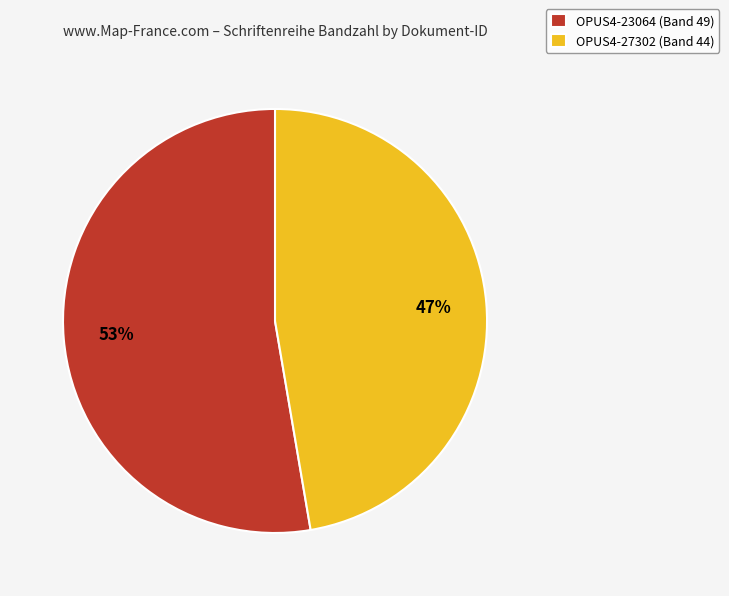

How many segments does this pie chart have?

2